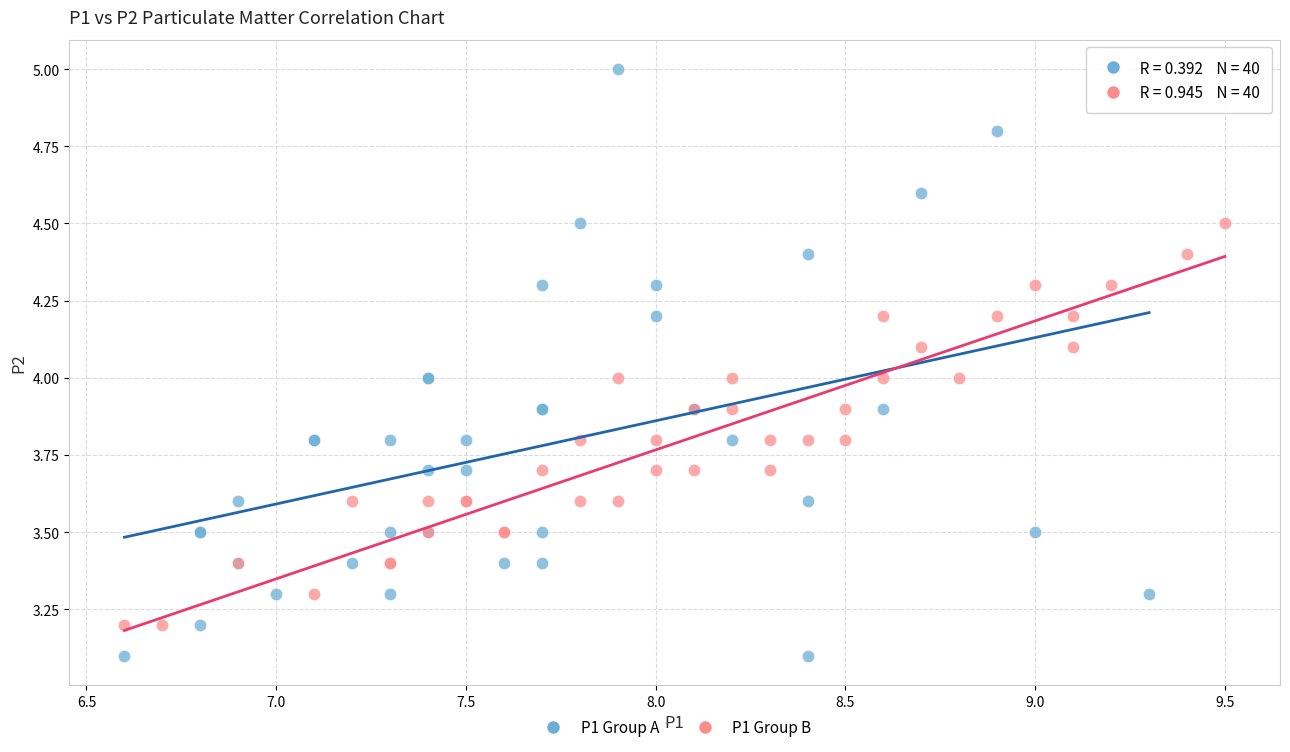

Which series contains the highest Y value?

P1 Group A